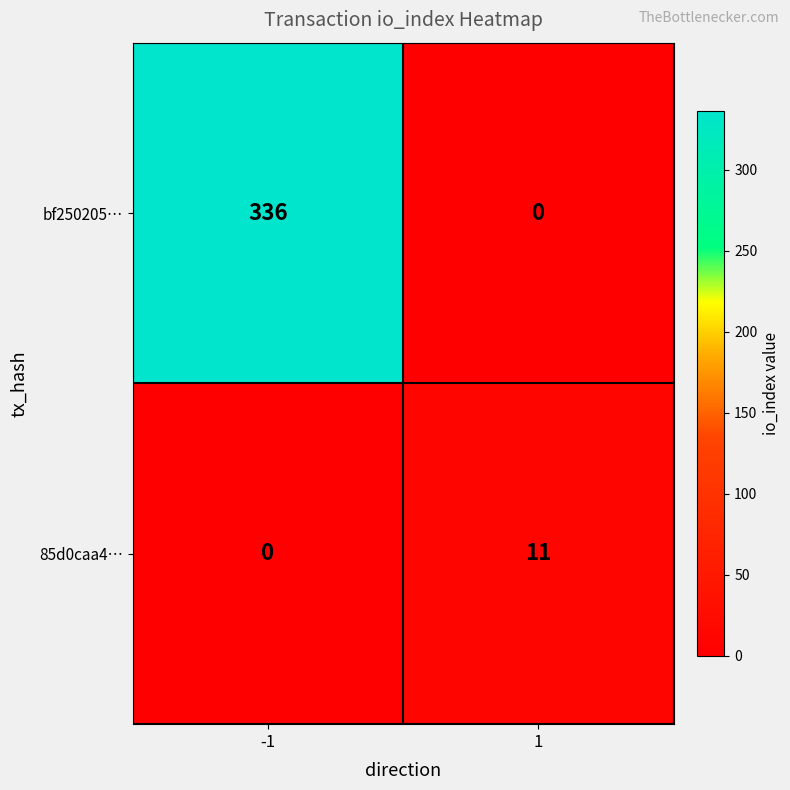

What is the maximum value for 85d0caa4…?

11